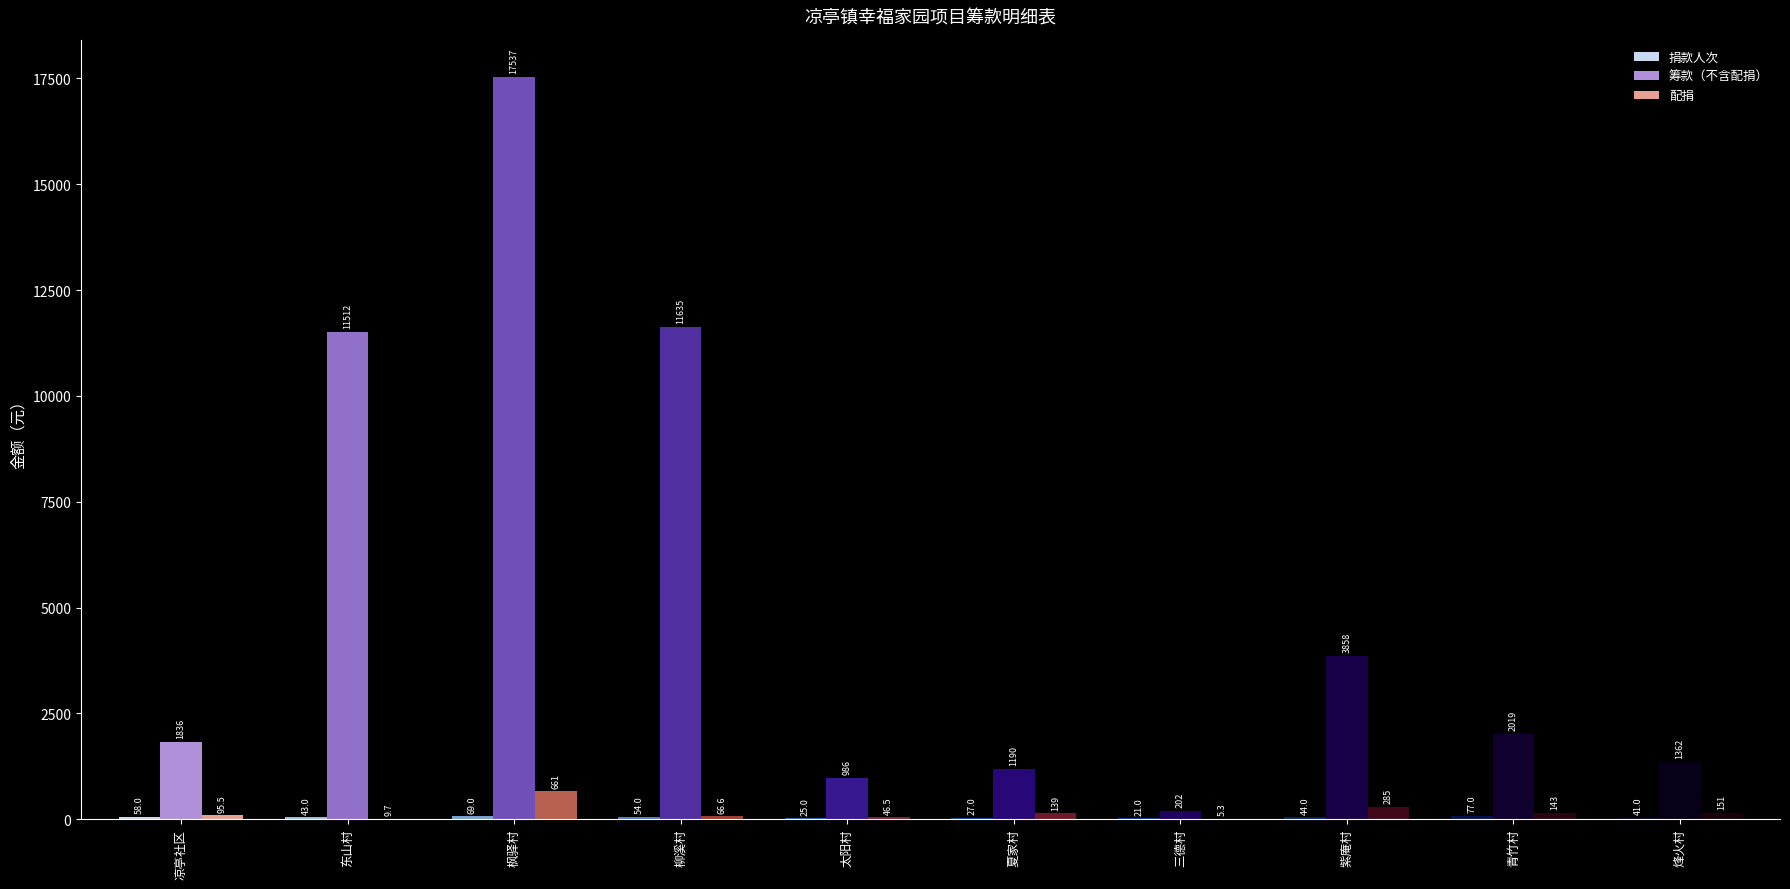

Which series has the largest total across all categories?

筹款（不含配捐）